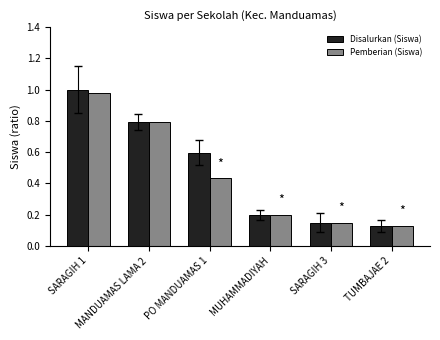

How many groups of bars are there?

6